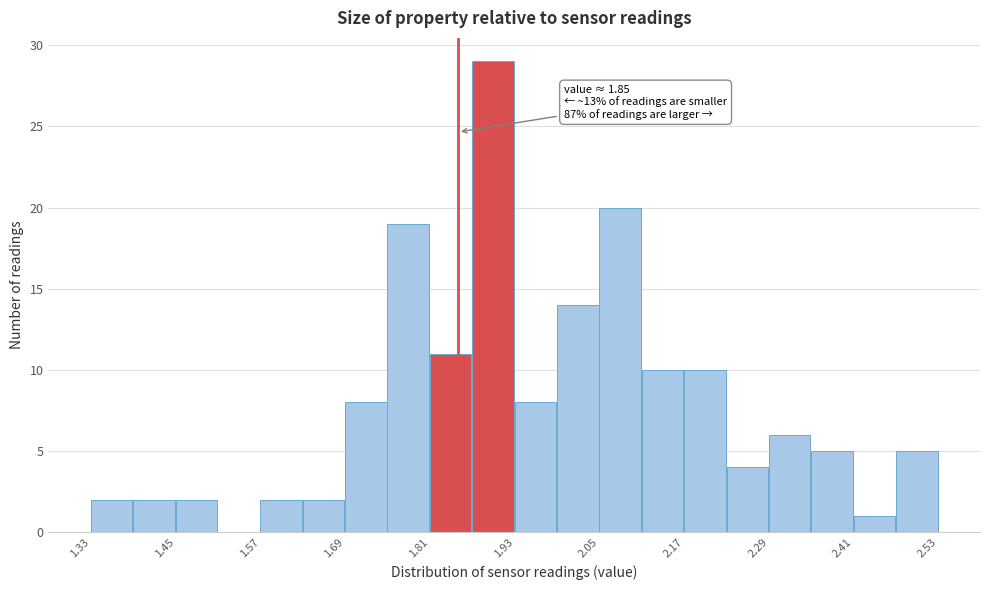

Read against the x-axis, roughly where is the centre of the tallest bar?

1.90